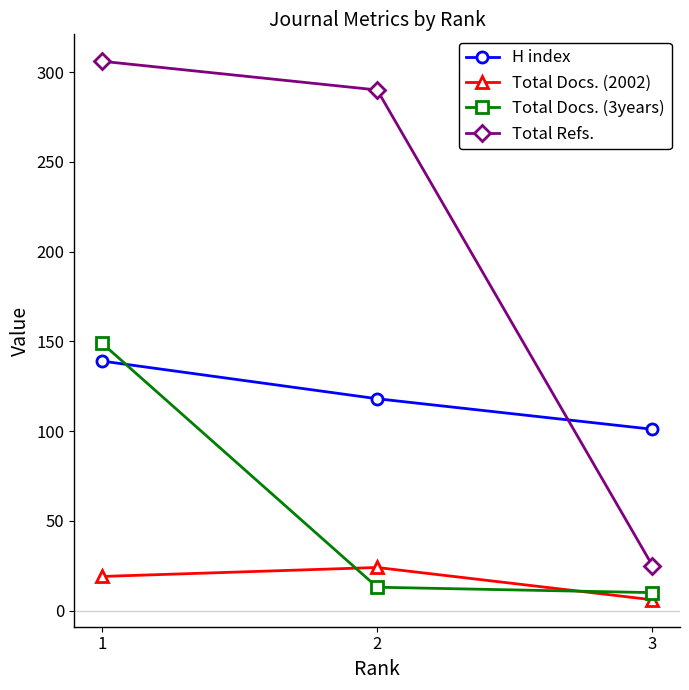

At which label does Total Docs. (3years) reach its minimum?

3